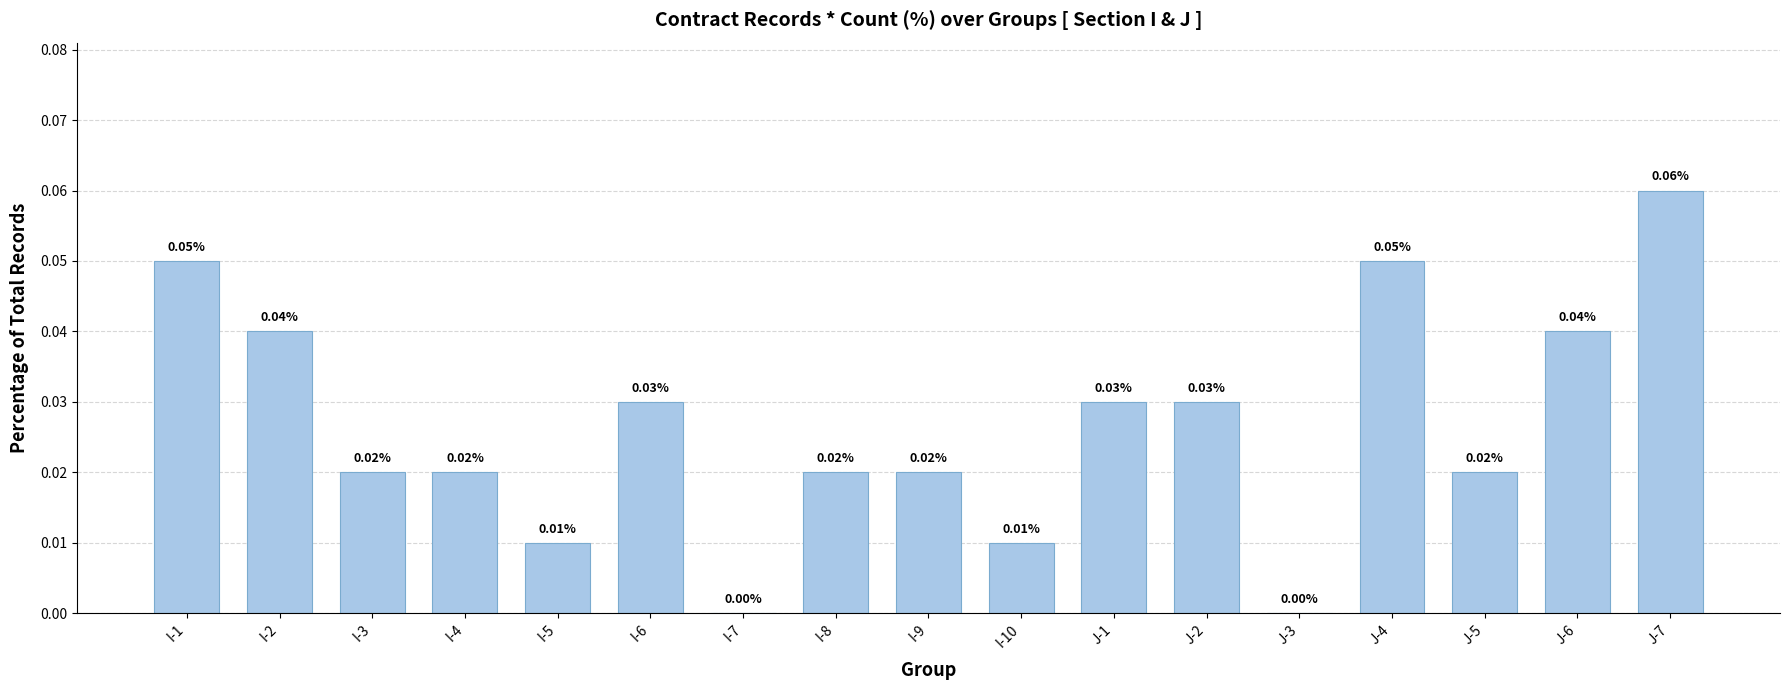

Count the number of categories in the chart.

17